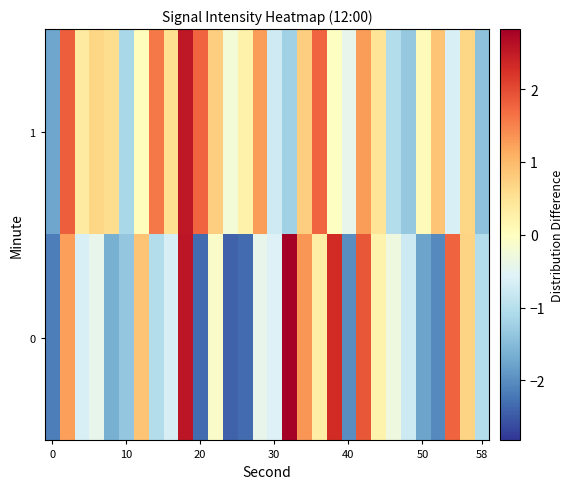

At how many categories does at least one series exceed 0?

22